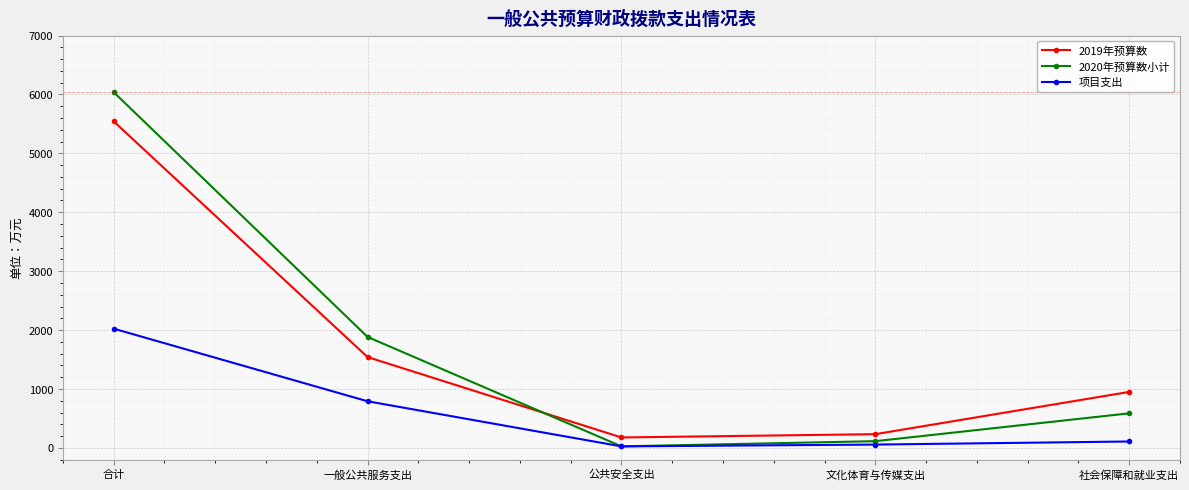

Is the value of 项目支出 at 一般公共服务支出 greater than the value of 2020年预算数小计 at 公共安全支出?

Yes